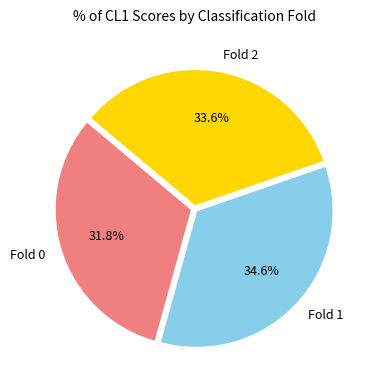

Is Fold 2 the majority of the pie?

No